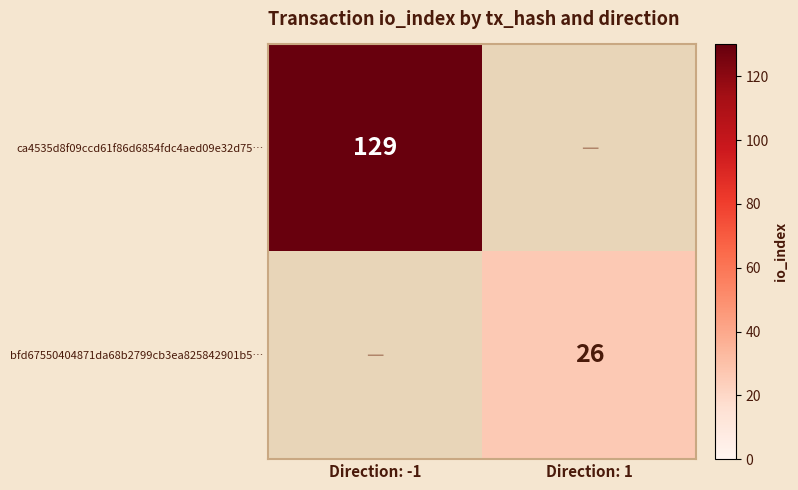

True or false: bfd67550404871da68b2799cb3ea825842901b5… has a value of 26 at Direction: 1.

True